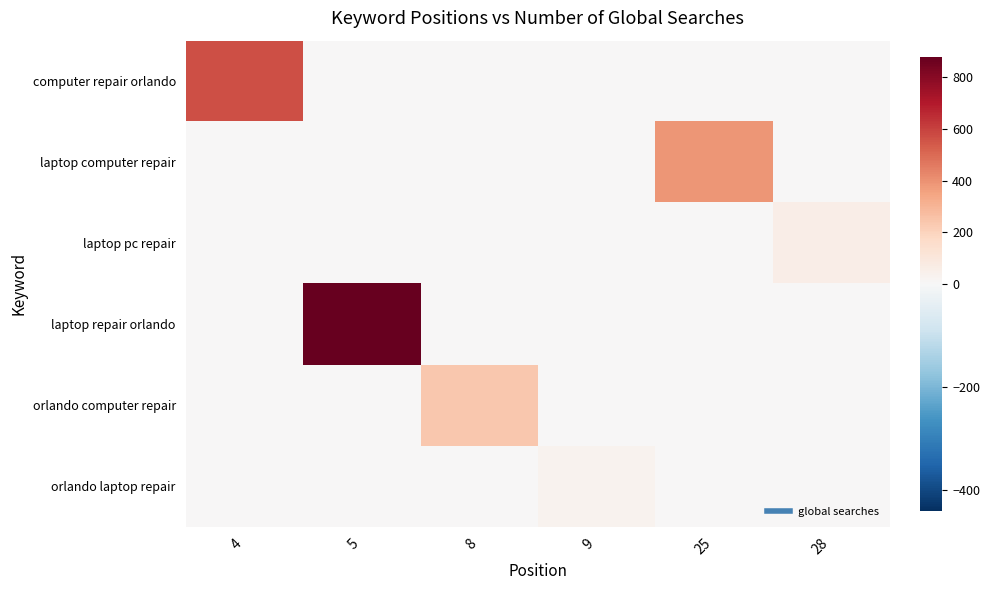

Reading right to left, extract all data points from this chart.

computer repair orlando: 28=0	25=0	9=0	8=0	5=0	4=570
laptop computer repair: 28=0	25=390	9=0	8=0	5=0	4=0
laptop pc repair: 28=60	25=0	9=0	8=0	5=0	4=0
laptop repair orlando: 28=0	25=0	9=0	8=0	5=880	4=0
orlando computer repair: 28=0	25=0	9=0	8=240	5=0	4=0
orlando laptop repair: 28=0	25=0	9=30	8=0	5=0	4=0